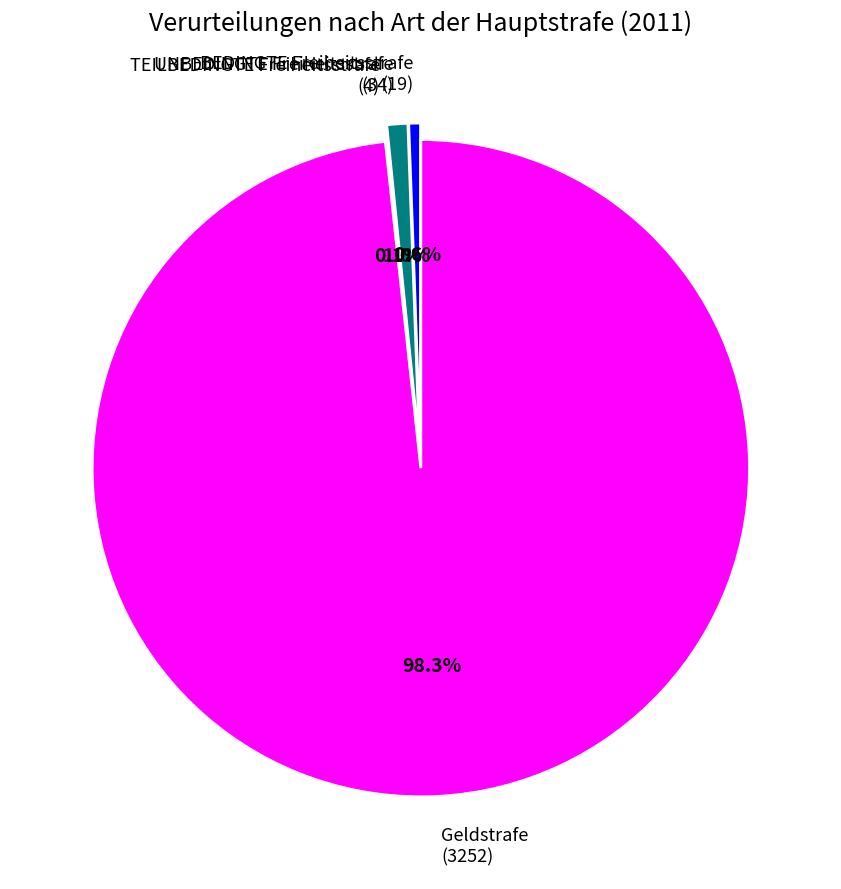

Rank the categories by value from highest to lowest.

Geldstrafe, UNBEDINGTE Freiheitsstrafe, BEDINGTE Freiheitsstrafe, TEILBEDINGTE Freiheitsstrafe